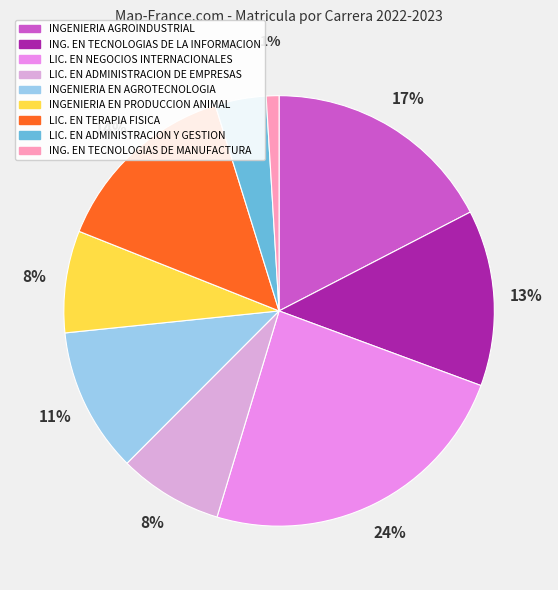

To the nearest percent, what is the average slice percentage?

11%